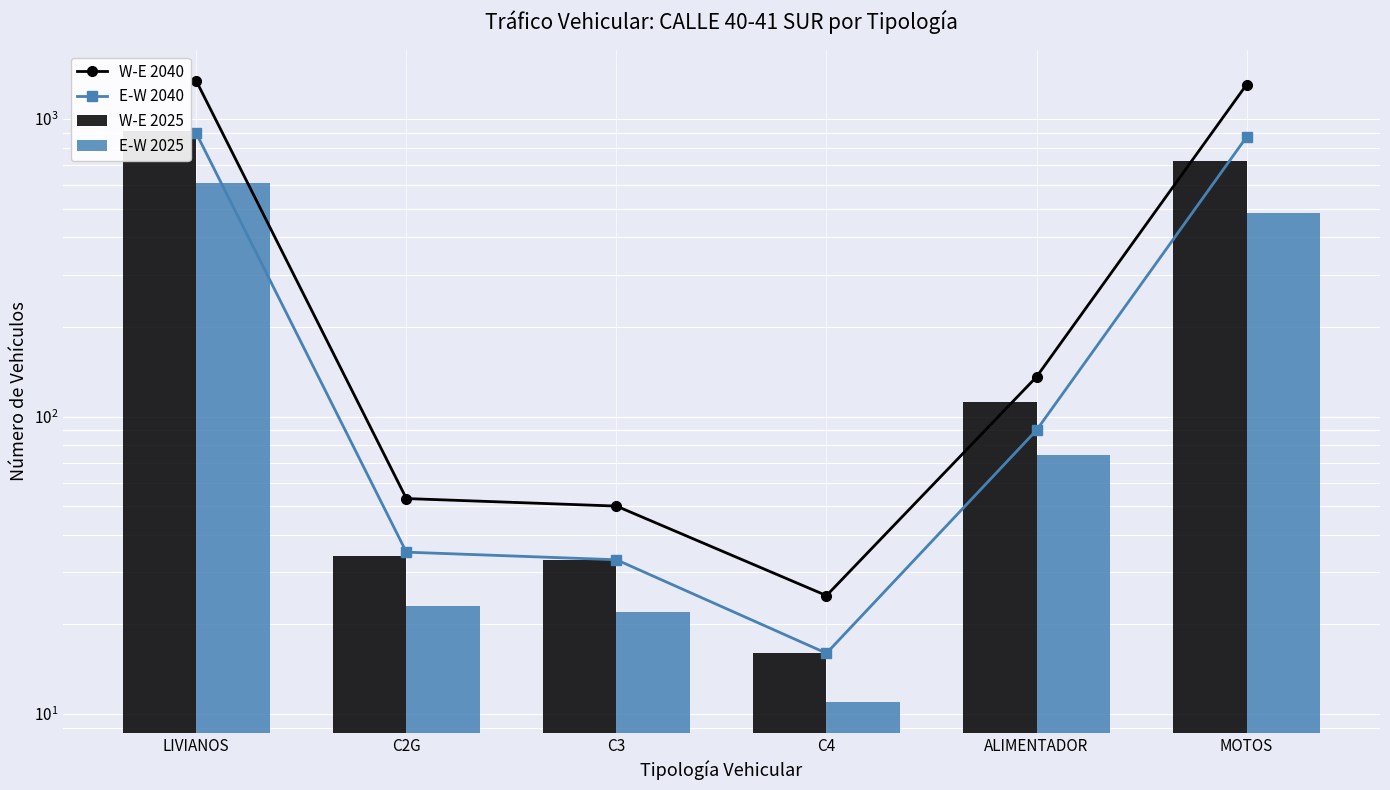

Which series has the largest total across all categories?

W-E 2040